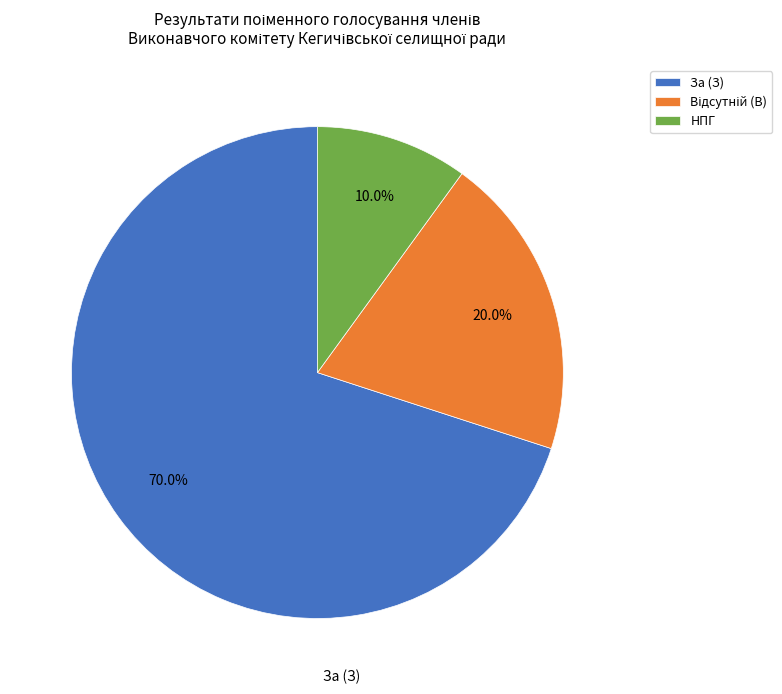

Which category has the smallest portion of the pie?

НПГ